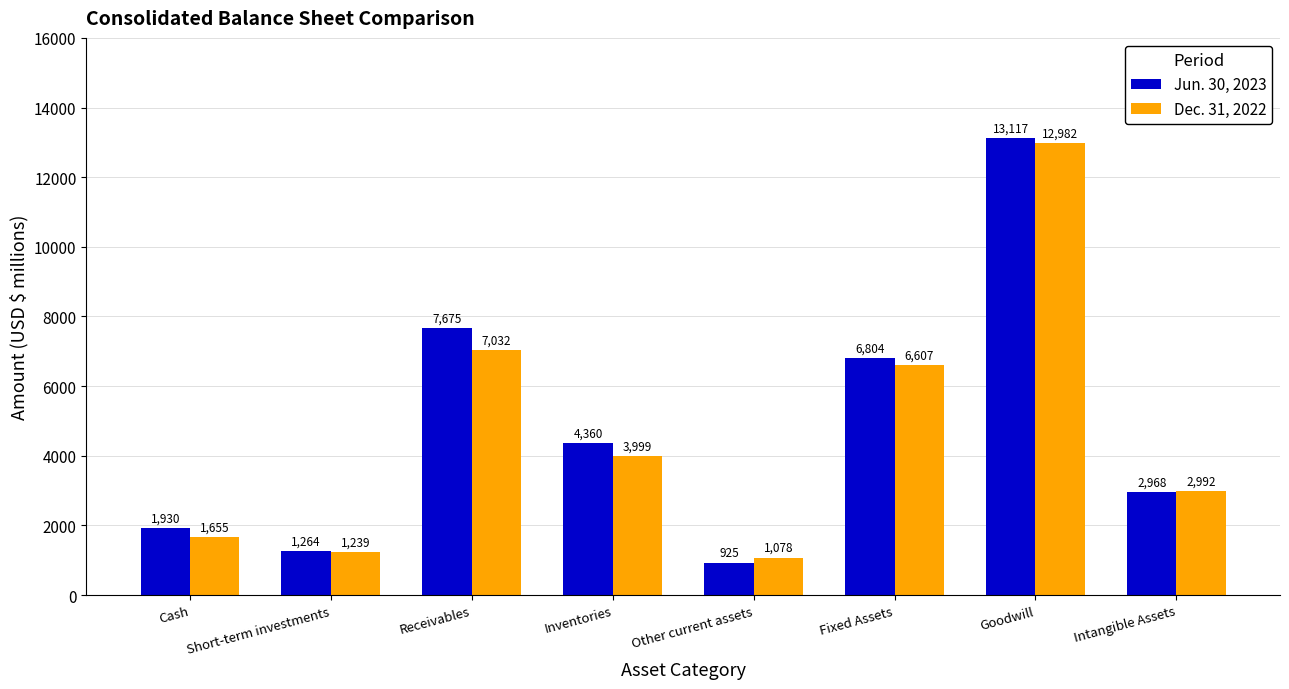

At how many categories does at least one series exceed 11696?

1